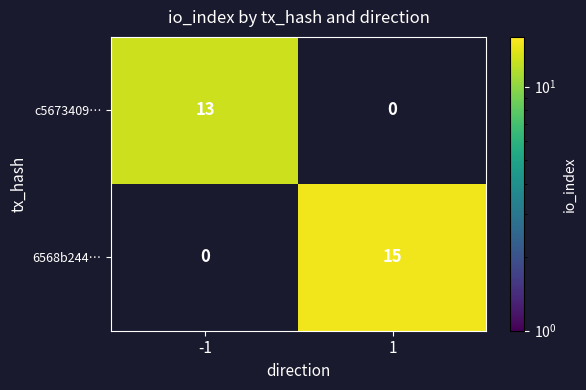

The value of 6568b244… at 1 is 7. True or false?

False